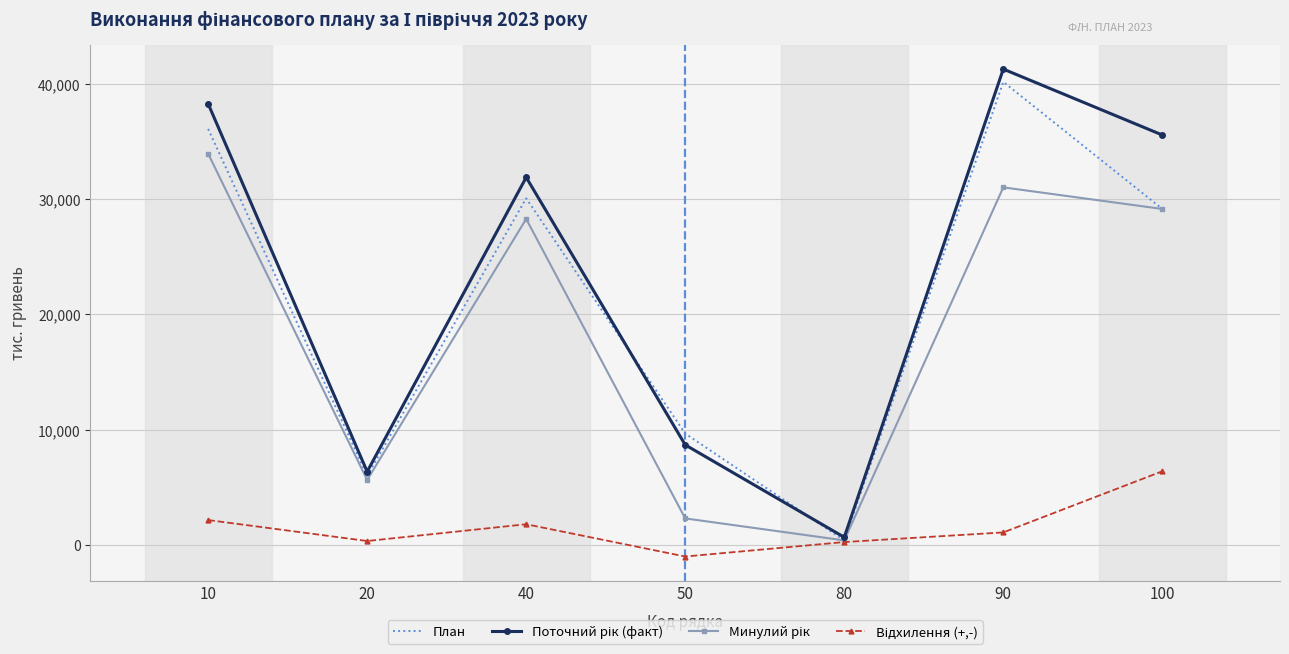

What is the total value across all series at 50?

19712.0